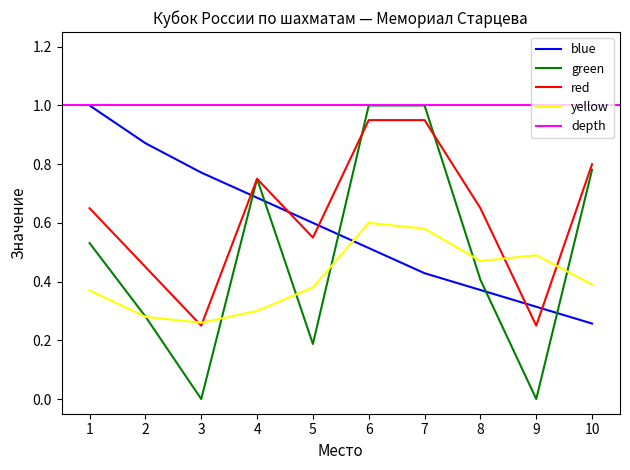

True or false: yellow has a value of 0.2 at 1.

False